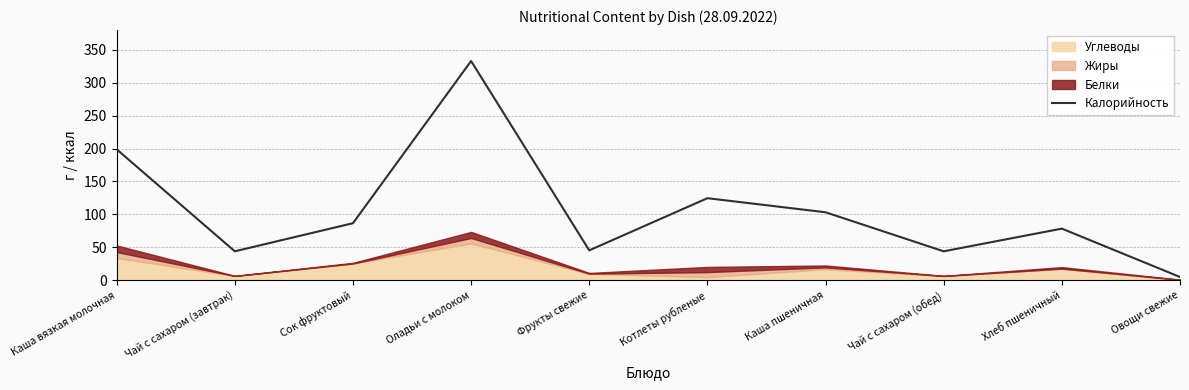

What is the maximum value shown in the chart?

333.0